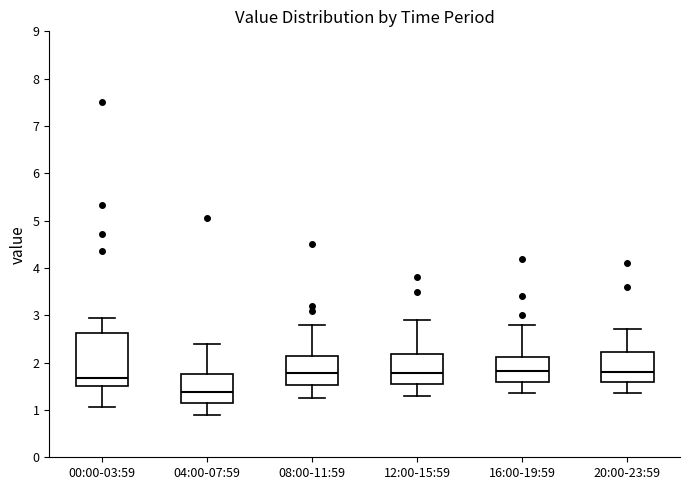

Comparing the boxes themselves (not the whiskers), which one is the tallest?

00:00-03:59